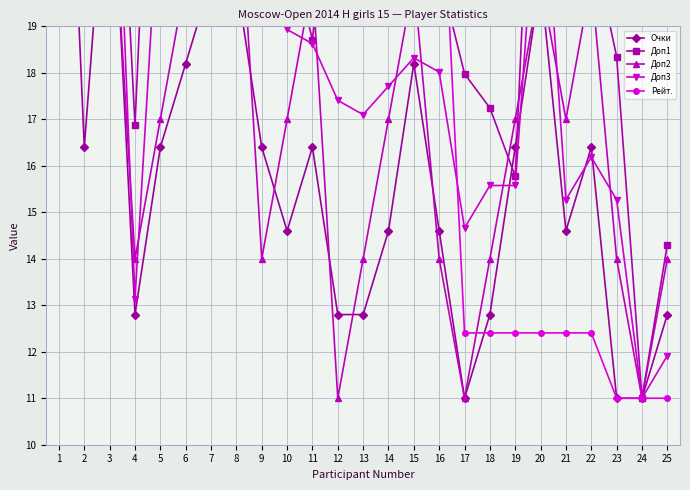

Is the value of Доп3 at 7 greater than the value of Рейт. at 4?

No